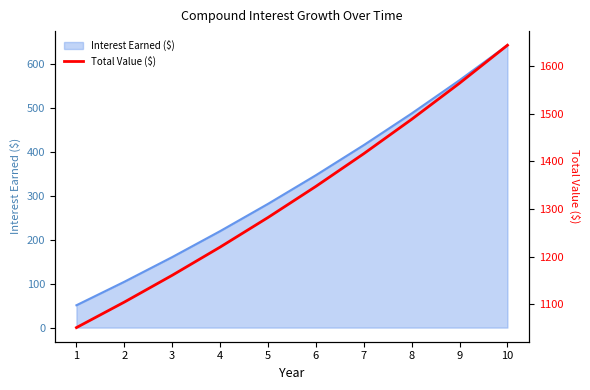

Which label corresponds to the smallest value in the chart?

1